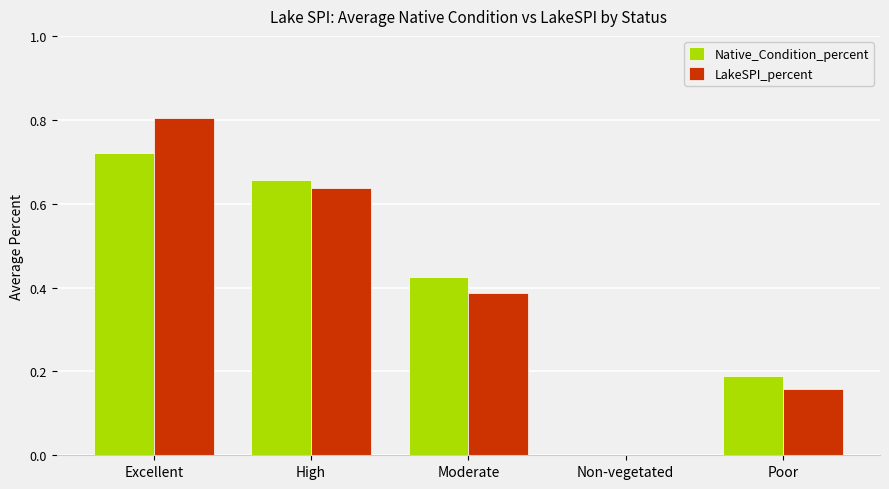

The value of LakeSPI_percent at Non-vegetated is 0.0. True or false?

True